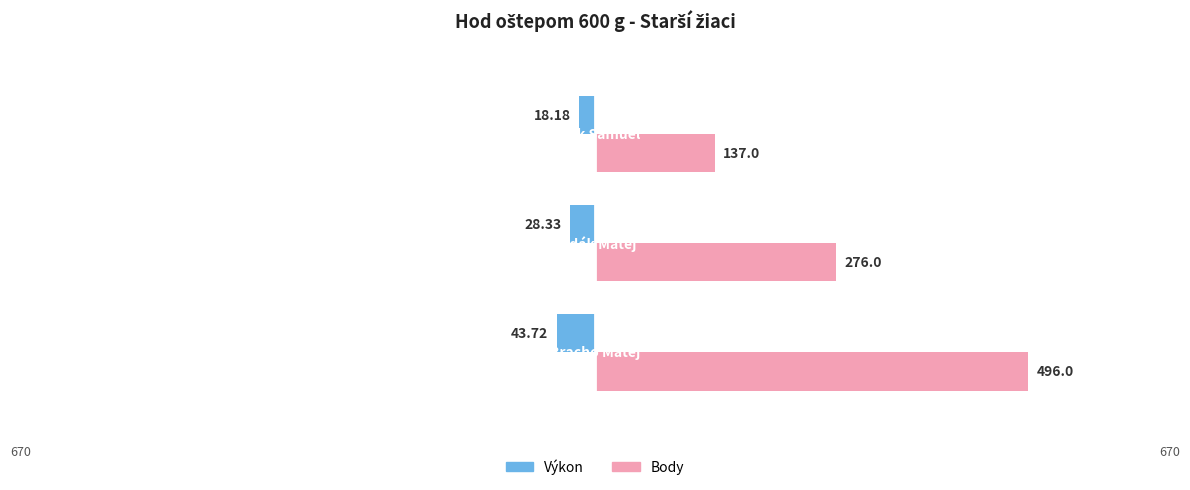

Reading left to right, what are all the values shown in this chart?

Výkon: -43.7	-28.3	-18.2
Body: 496.0	276.0	137.0